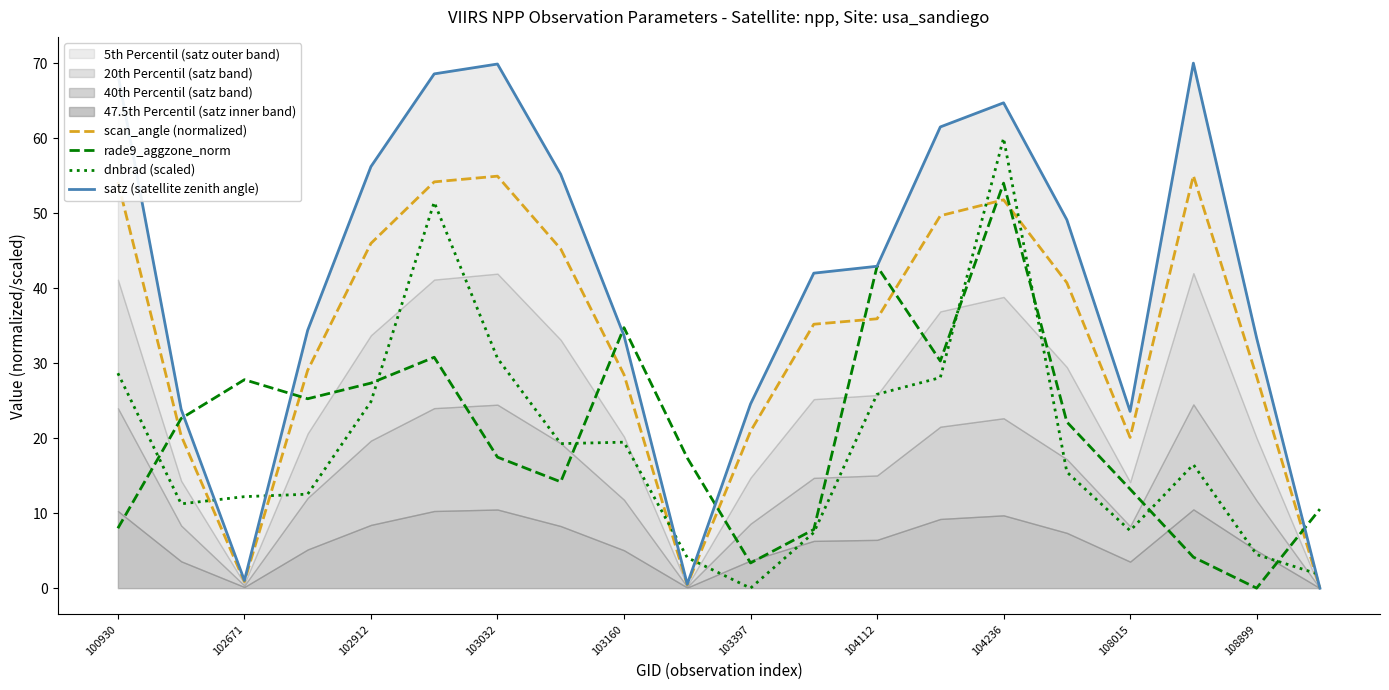

Read the dnbrad (scaled) value at 104236.

60.0